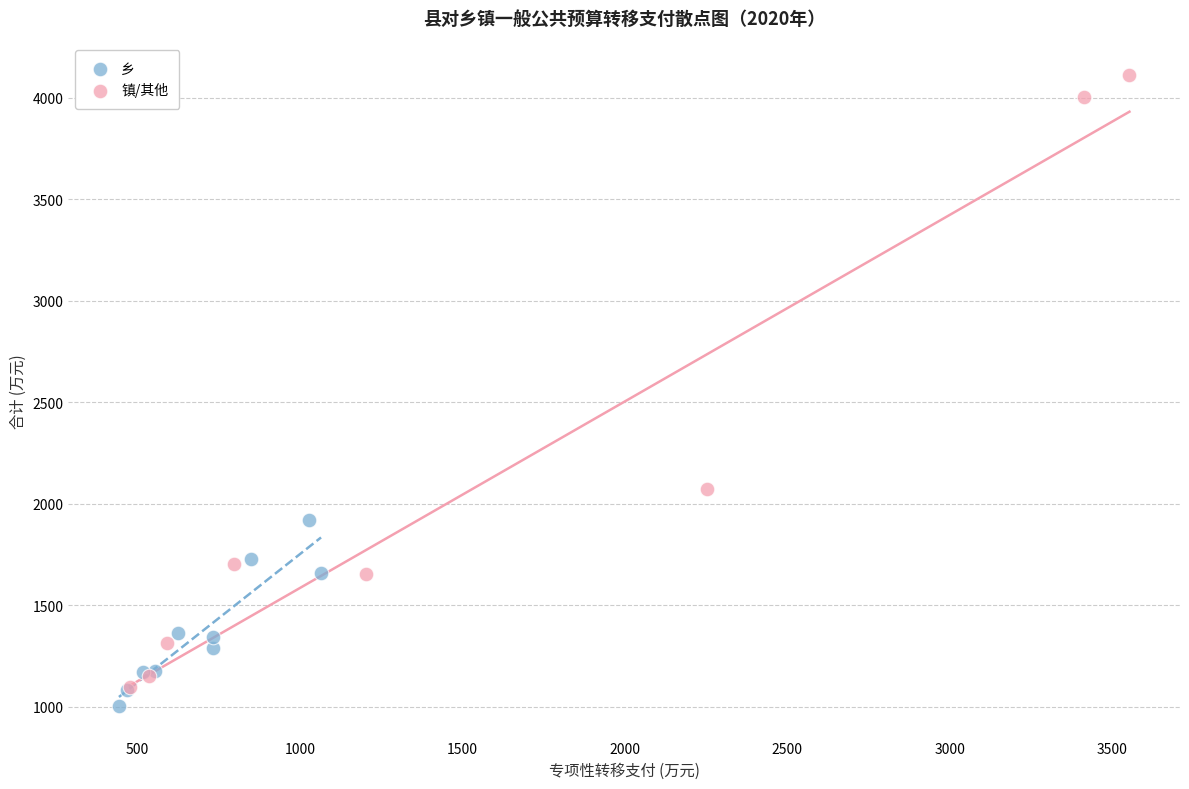

Which series has the widest spread of Y values?

镇/其他